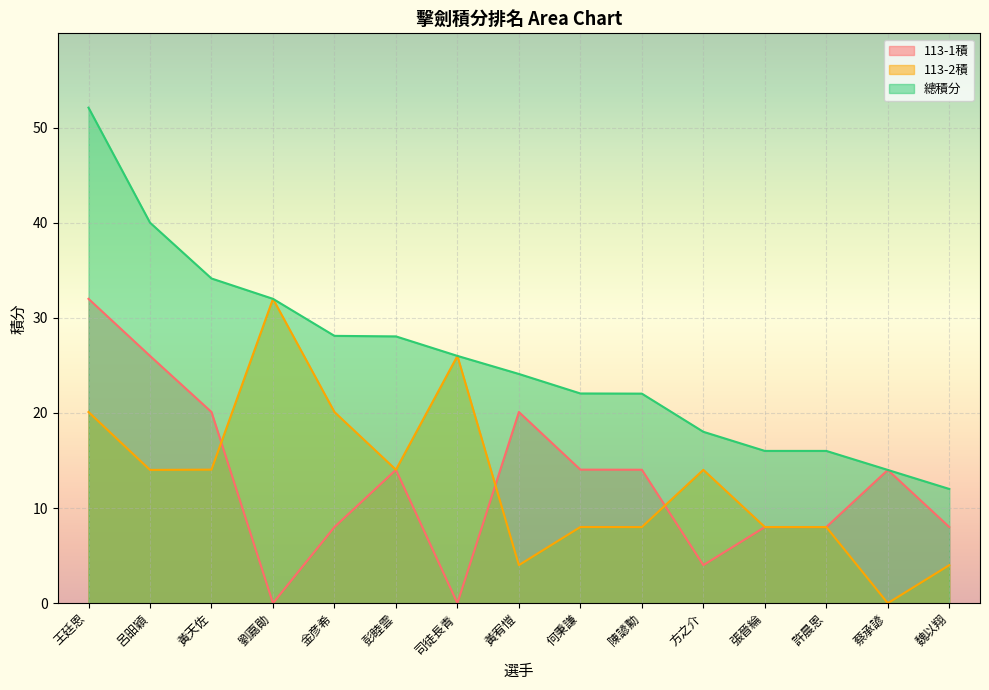

True or false: 總積分 has a value of 24.1 at 黃宥愷.

True